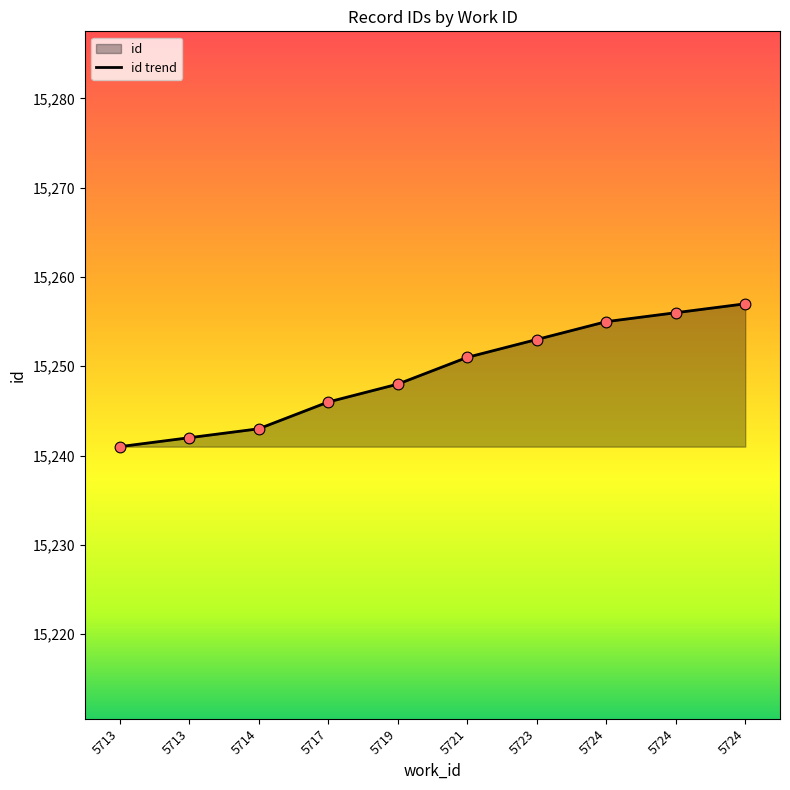

Between 5714 and 5723, which is larger?

5723